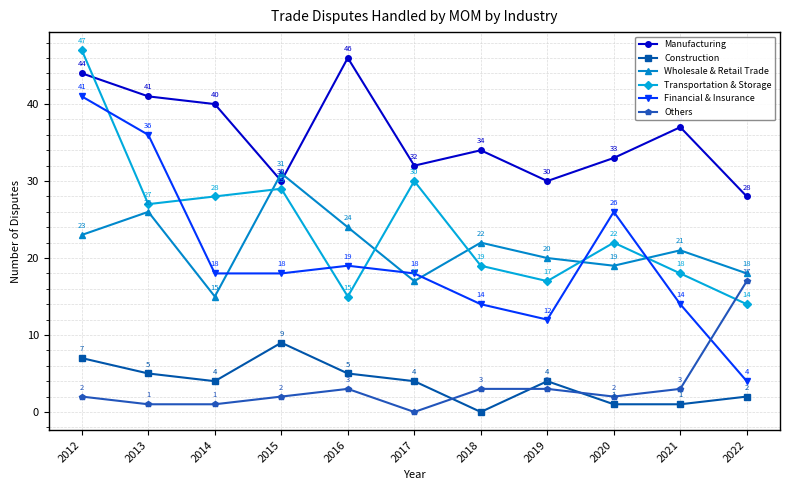

Which series ends up on top after the final intersection of Manufacturing and Transportation & Storage?

Manufacturing